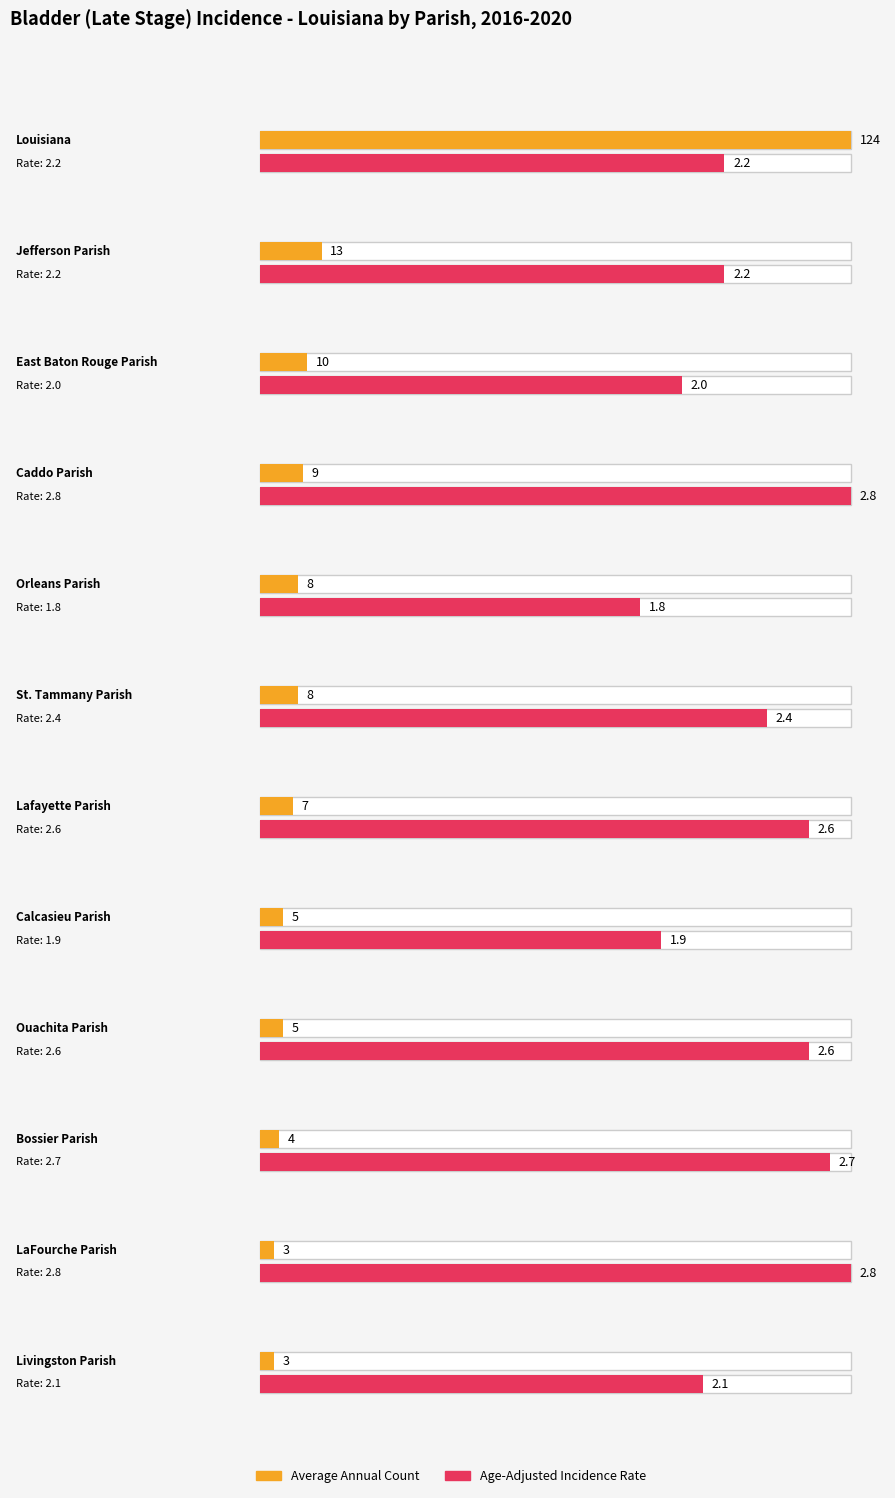

Between Caddo Parish and Ouachita Parish, which series saw the biggest shift?

Average Annual Count